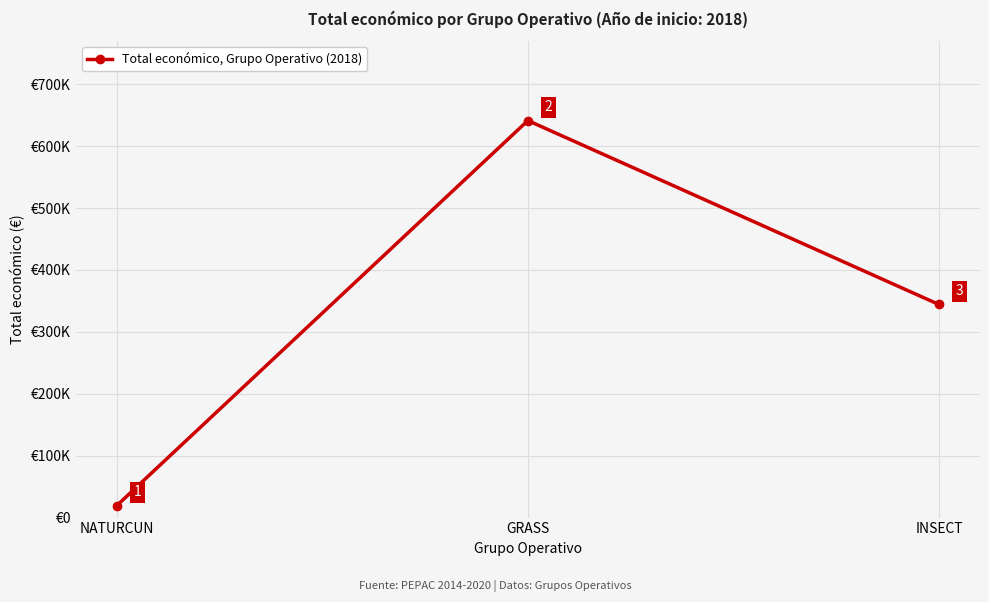

Count the values in the range 19478 to 641336.

3